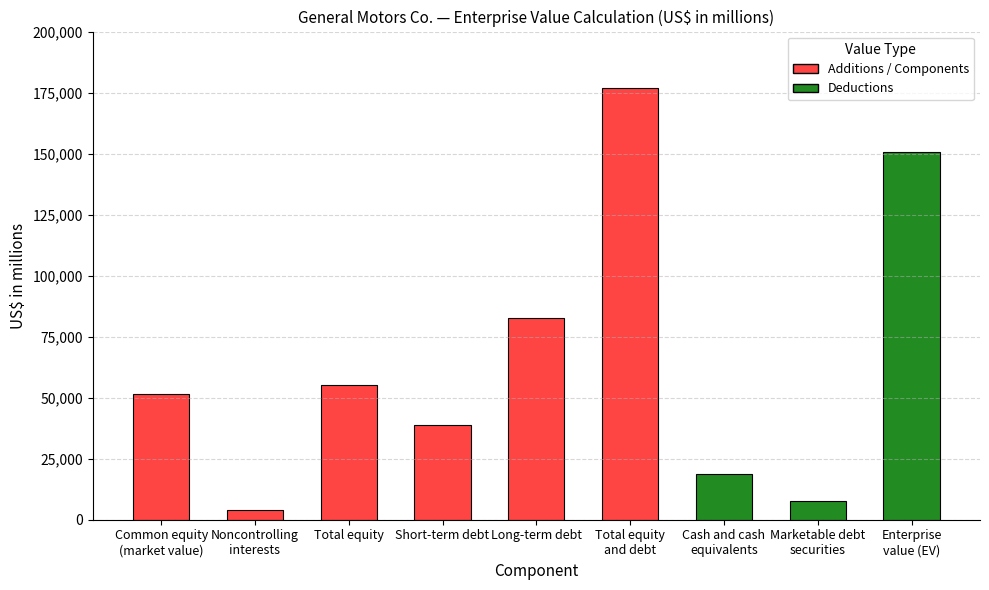

True or false: the data shows 7613 at Marketable debt
securities.

True